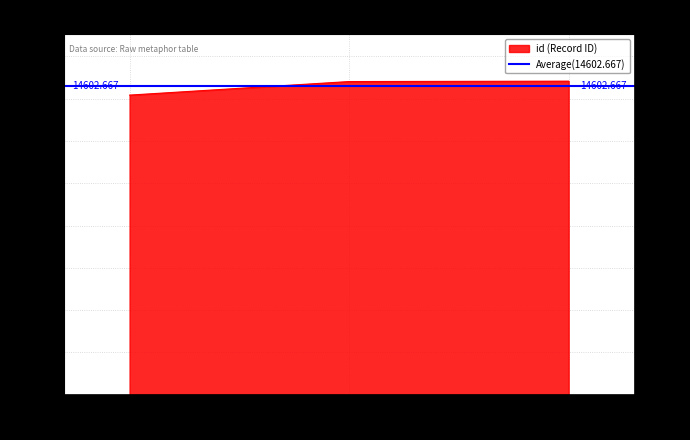

True or false: the data shows 14829 at 5550.

True